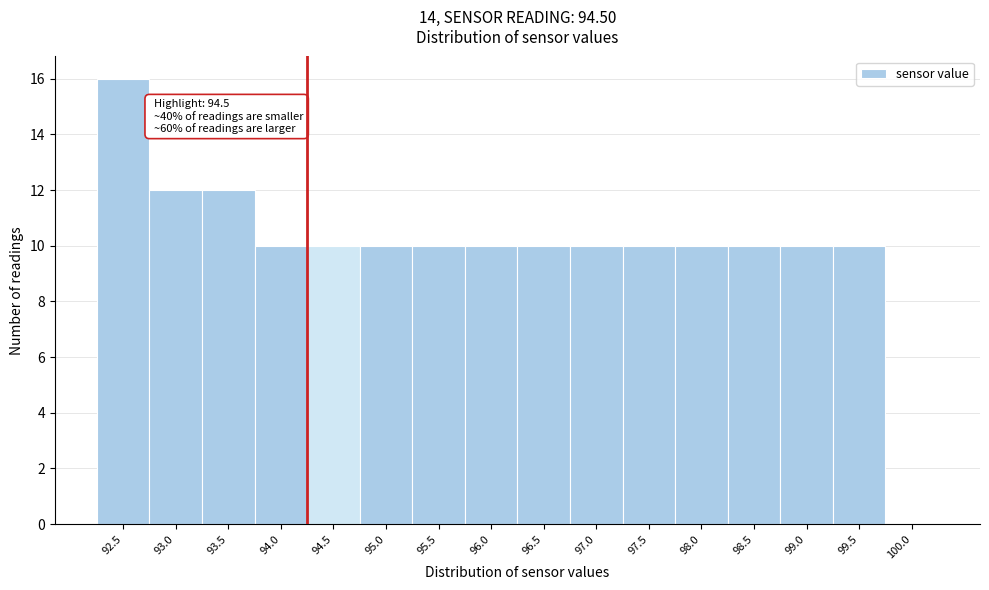

Reading left to right, transcribe all the data shown in this chart.

92.5=16	93.0=12	93.5=12	94.0=10	94.5=10	95.0=10	95.5=10	96.0=10	96.5=10	97.0=10	97.5=10	98.0=10	98.5=10	99.0=10	99.5=10	100.0=0